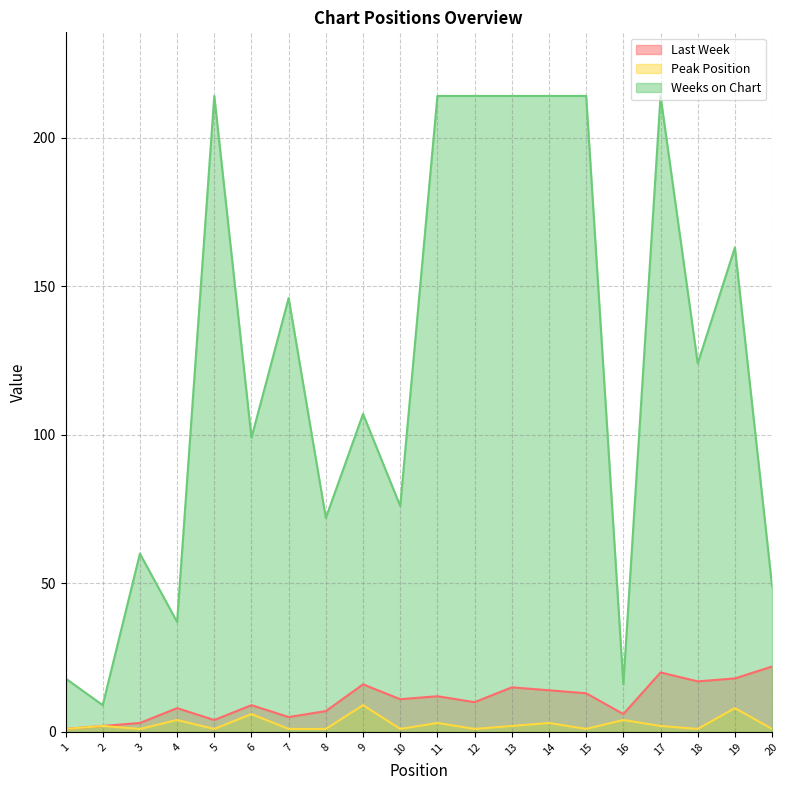

At which category does Weeks on Chart reach its first local peak?

3